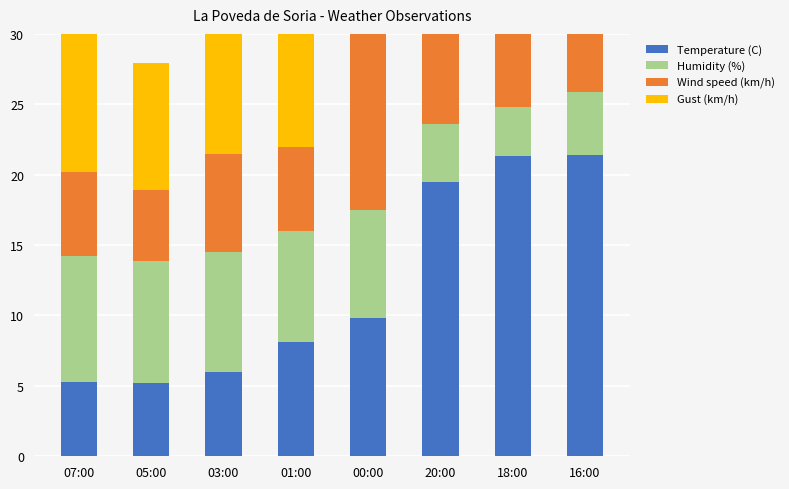

Reading left to right, extract all data points from this chart.

Temperature (C): 07:00=5.3	05:00=5.2	03:00=6.0	01:00=8.1	00:00=9.8	20:00=19.5	18:00=21.3	16:00=21.4
Humidity (%): 07:00=8.9	05:00=8.7	03:00=8.5	01:00=7.9	00:00=7.7	20:00=4.1	18:00=3.5	16:00=4.5
Wind speed (km/h): 07:00=6.0	05:00=5.0	03:00=7.0	01:00=6.0	00:00=16.0	20:00=9.0	18:00=16.0	16:00=13.0
Gust (km/h): 07:00=10.0	05:00=9.0	03:00=11.0	01:00=18.0	00:00=24.0	20:00=20.0	18:00=31.0	16:00=24.0